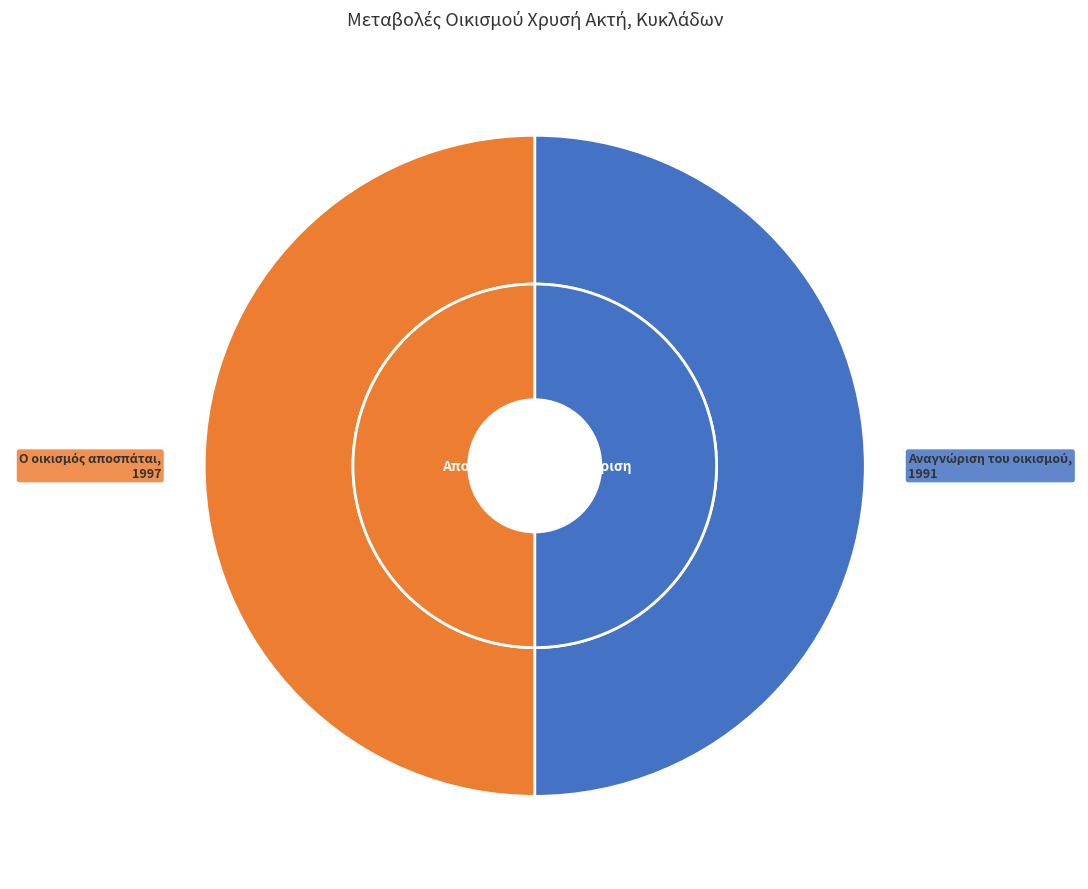

What percentage is the Ο οικισμός αποσπάται slice, to the nearest percent?

50%